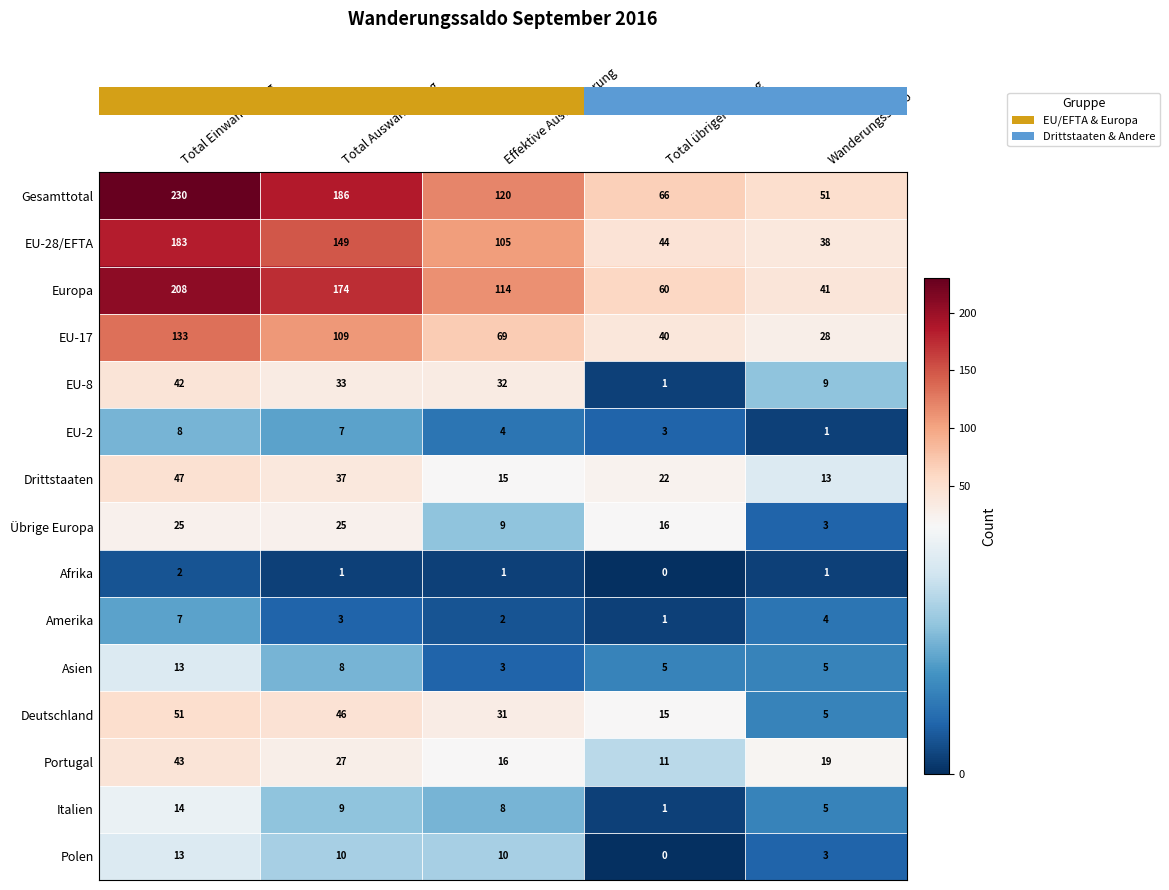

Between Total Einwanderung and Total übriger Abgang, which series saw the biggest shift?

Gesamttotal